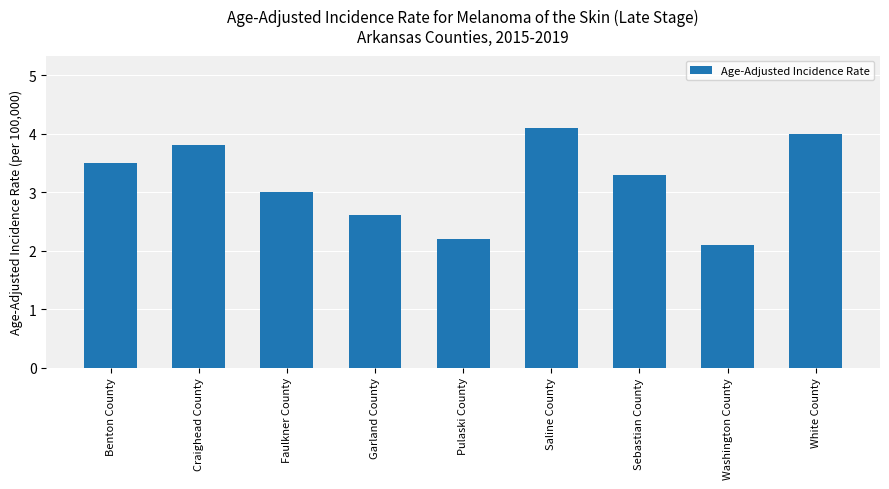

What is the smallest value displayed?

2.1